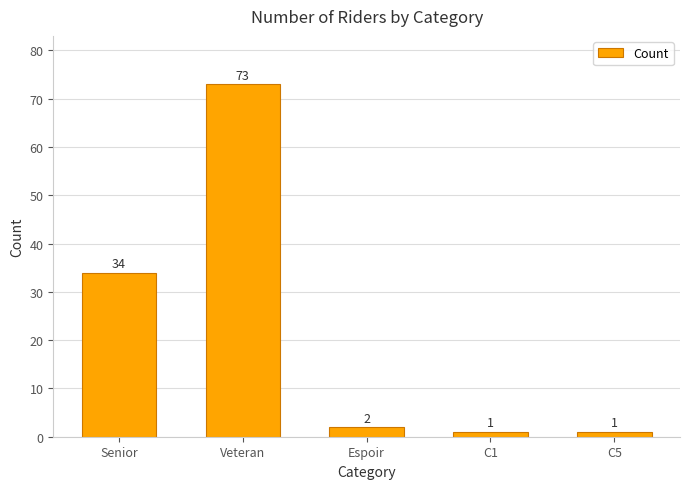

What is the difference between the second highest and second lowest values?

33